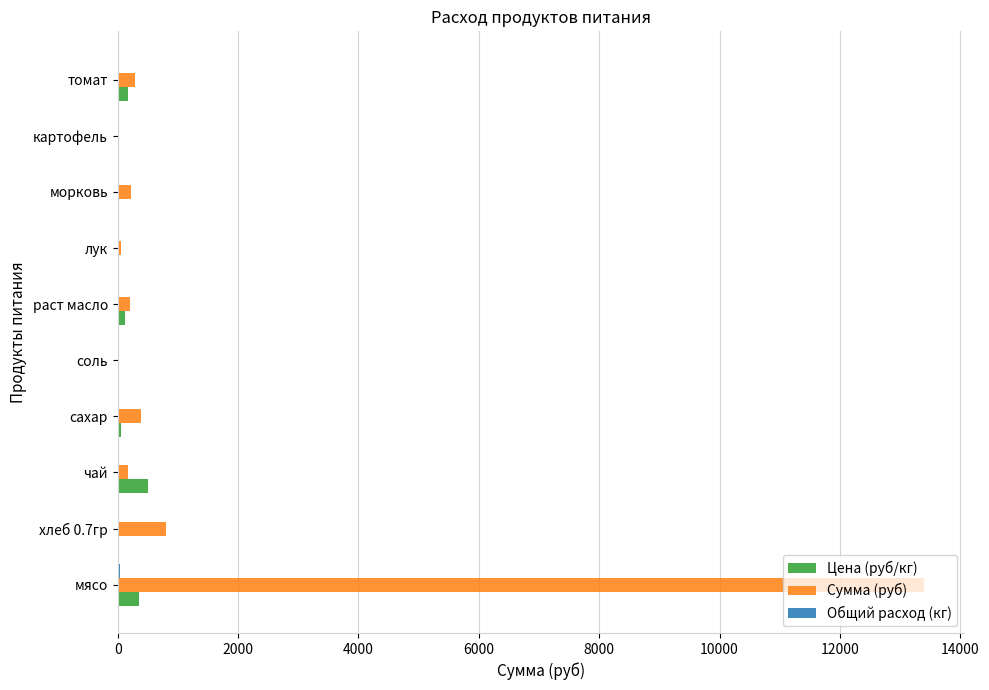

What is the sum of all Сумма (руб) values?

15526.7